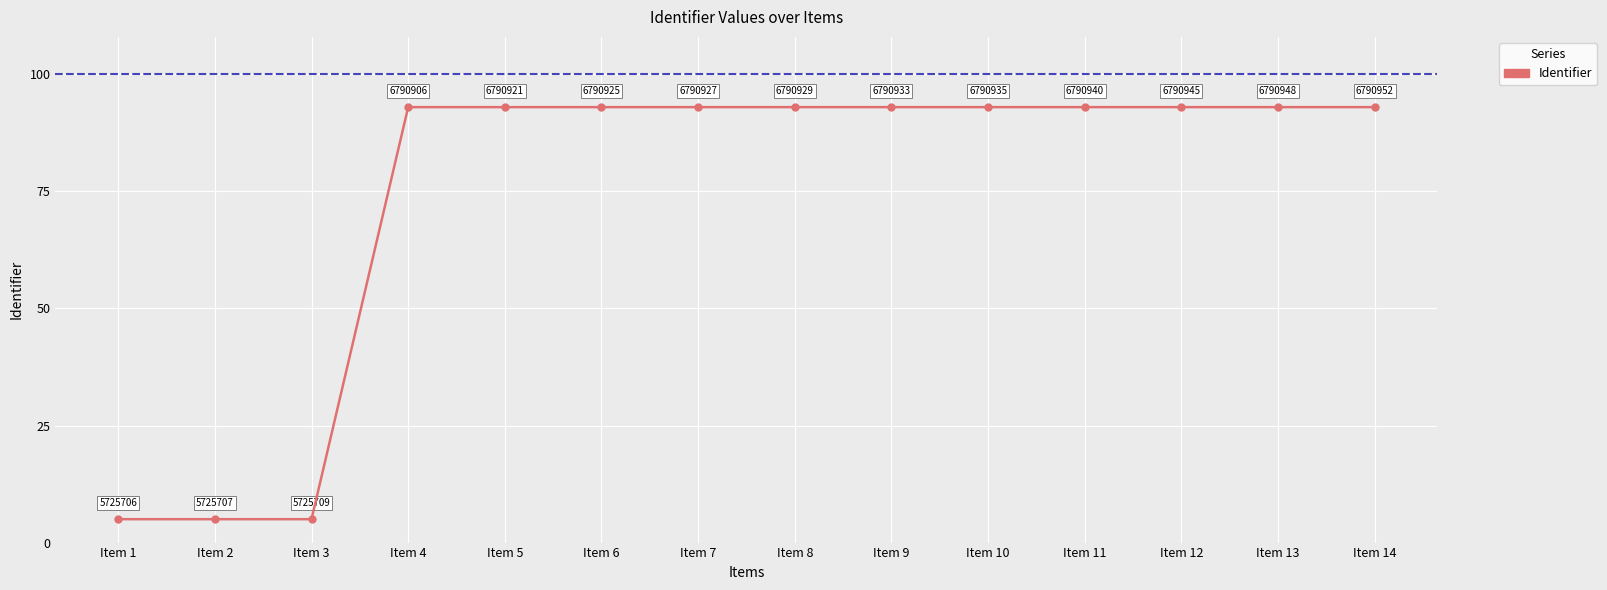

What is the minimum value shown in the chart?

5.0